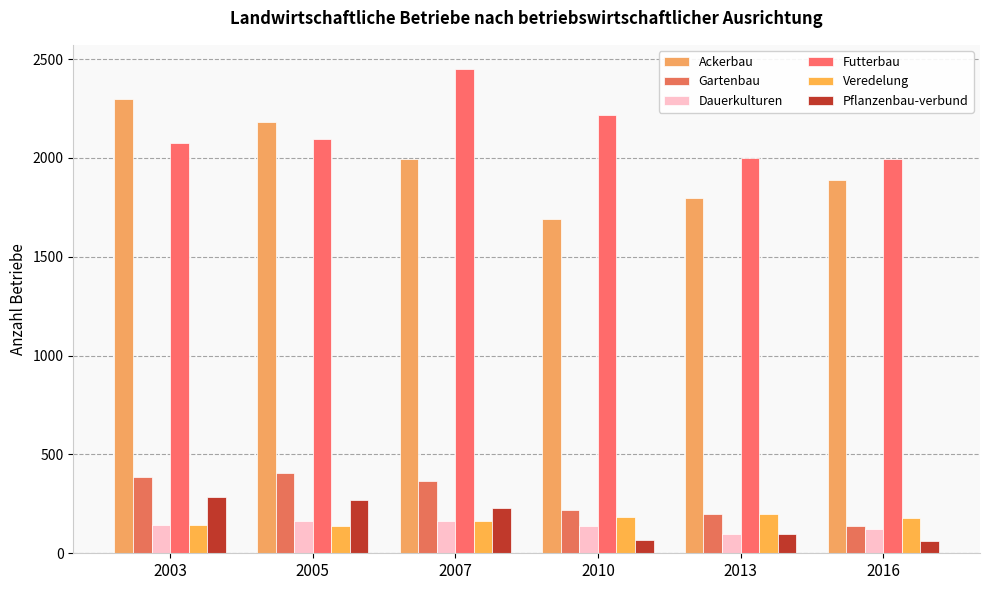

What are all the series names shown in the legend?

Ackerbau, Gartenbau, Dauerkulturen, Futterbau, Veredelung, Pflanzenbau-verbund